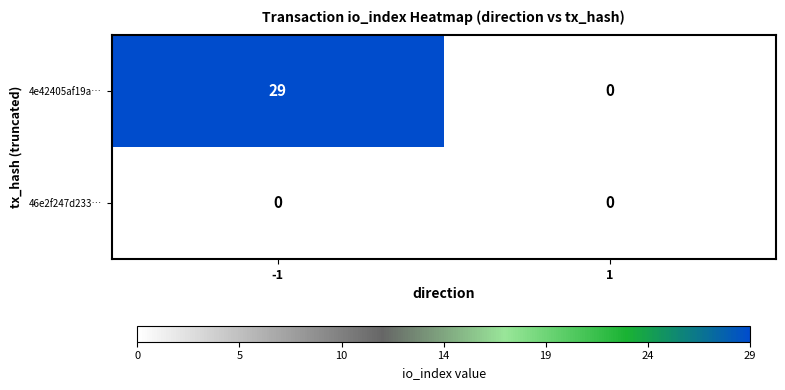

At how many categories does at least one series exceed 3?

1